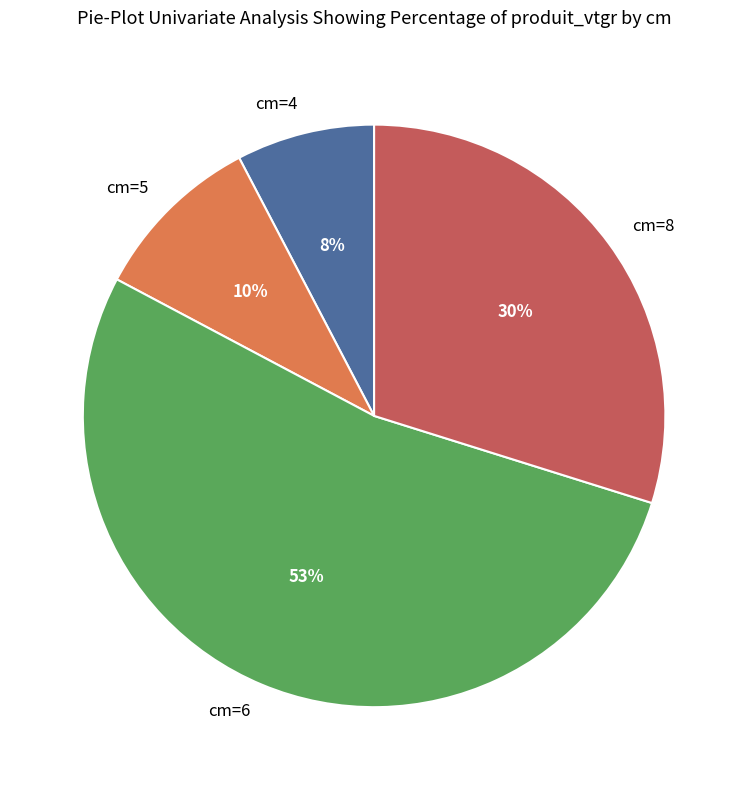

Do cm=5 and cm=4 together represent more than half of the pie?

No